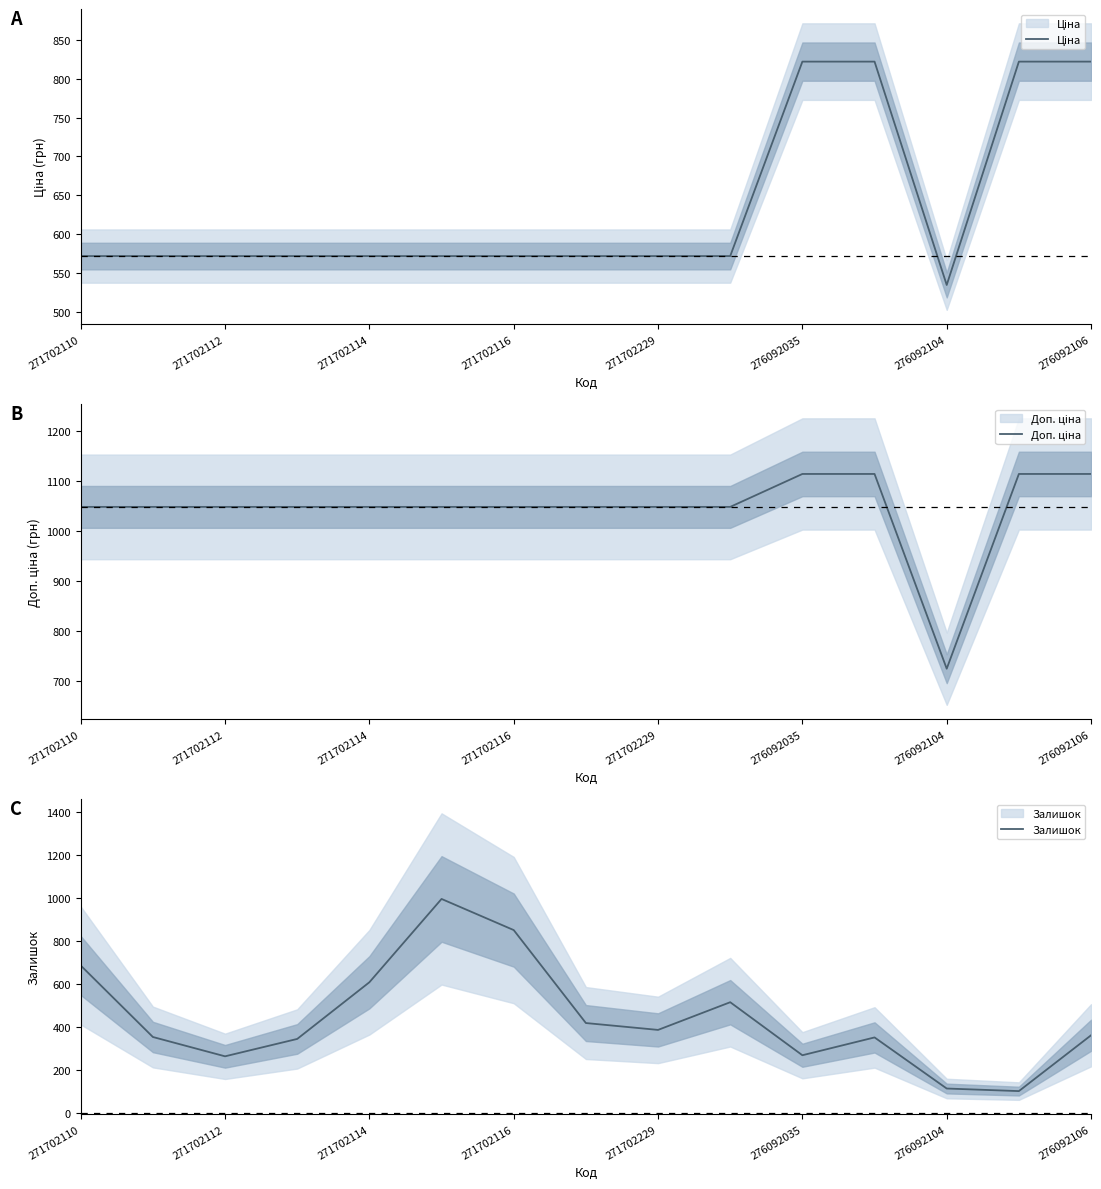

What is the difference between the maximum and minimum values in the Ціна series?

287.7